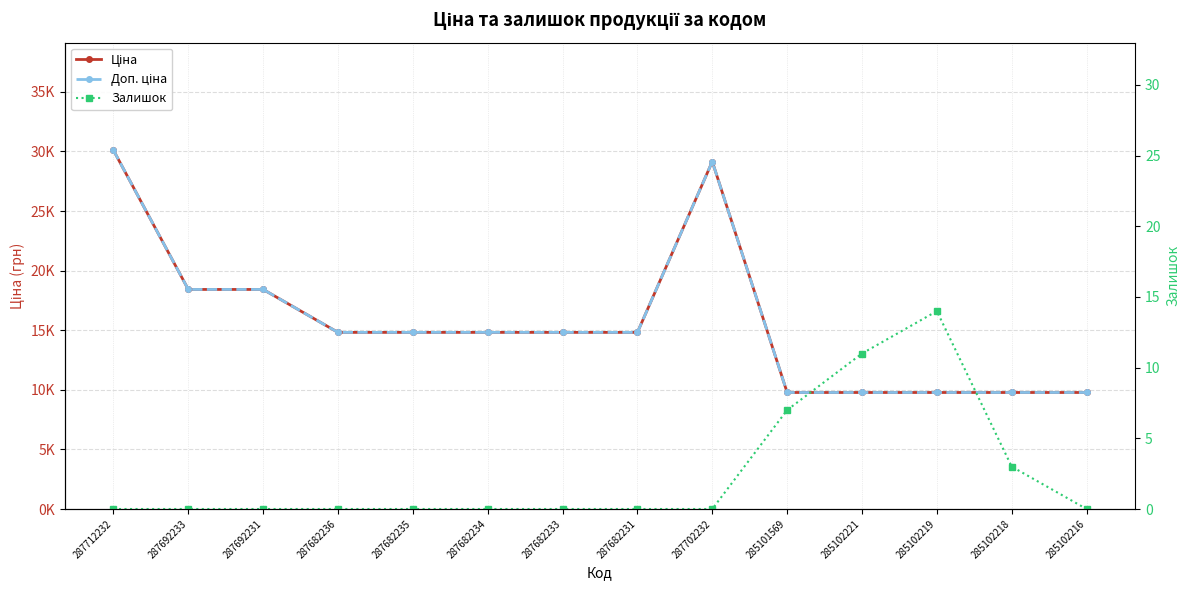

What are all the series names shown in the legend?

Ціна, Доп. ціна, Залишок